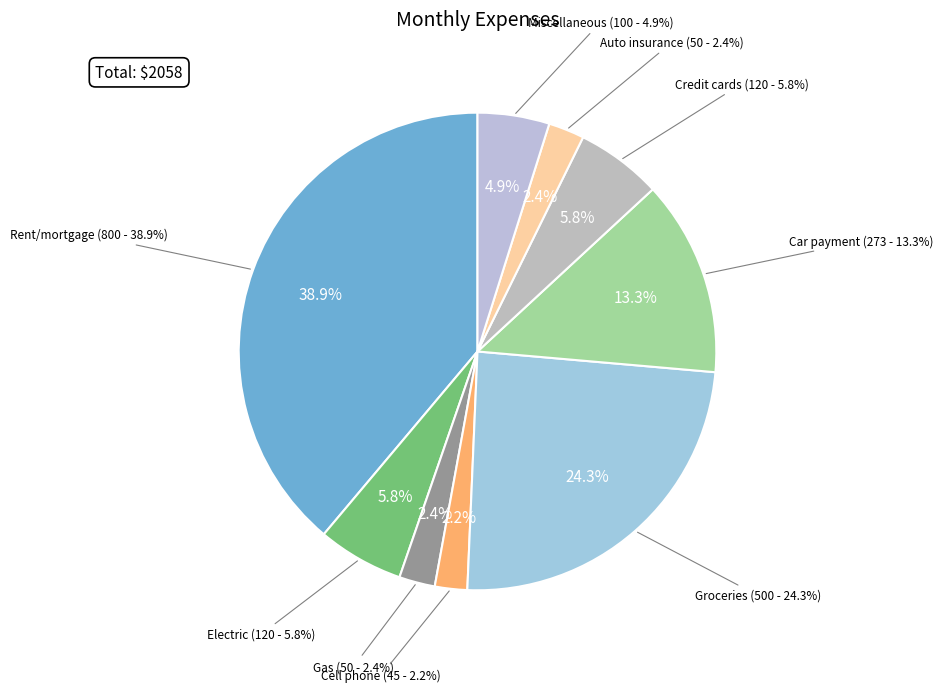

What is the largest slice in the pie chart?

Rent/mortgage